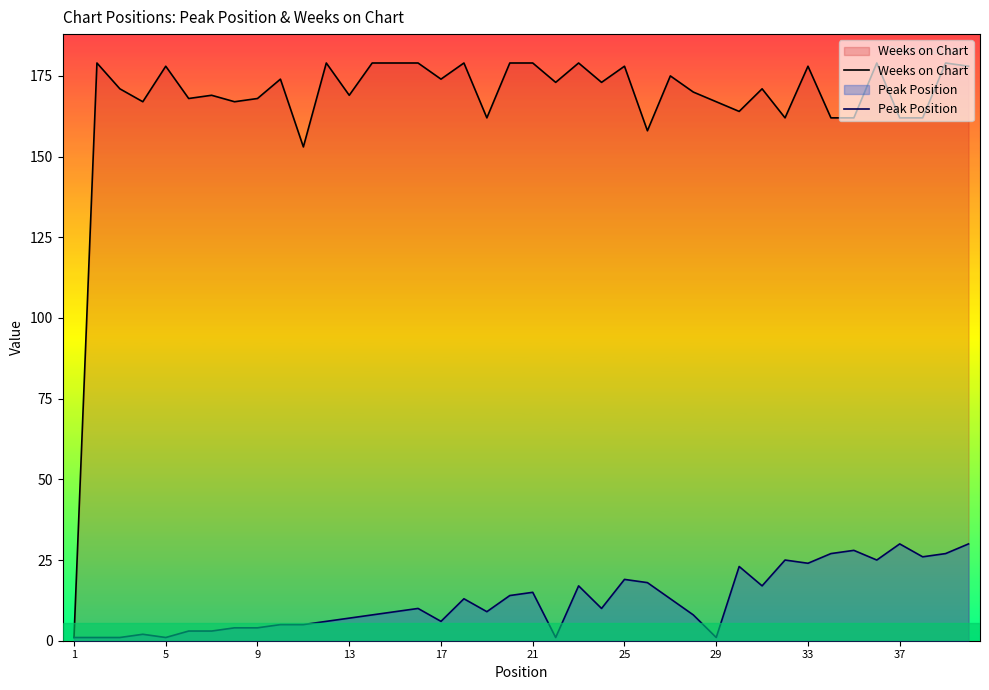

The Weeks on Chart series shows 167 at 29. True or false?

True